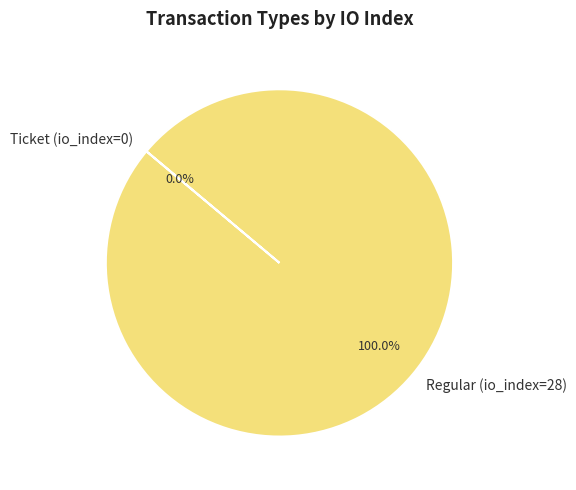

Which slice is the largest?

Regular (io_index=28)